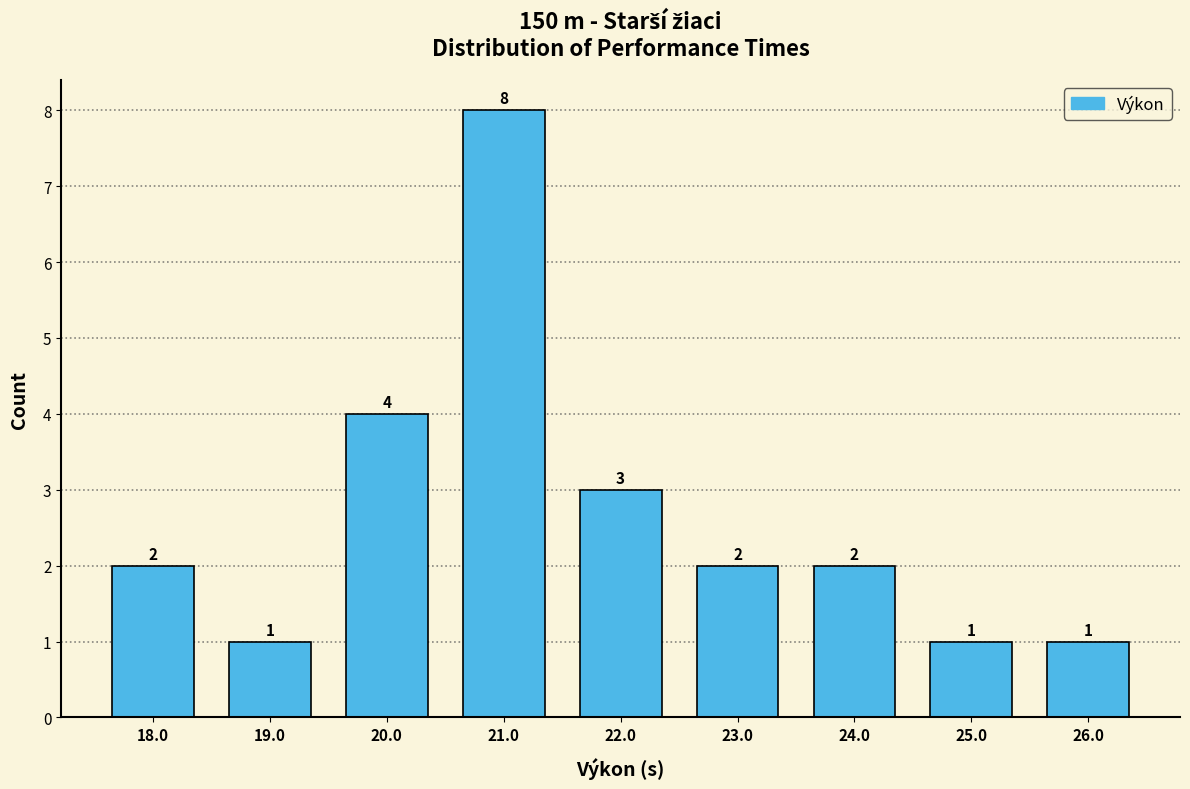

Reading left to right, list every bar in this chart as the range it spans on the x-axis followed by its height.

17.5 to 18.5: 2
18.5 to 19.5: 1
19.5 to 20.5: 4
20.5 to 21.5: 8
21.5 to 22.5: 3
22.5 to 23.5: 2
23.5 to 24.5: 2
24.5 to 25.5: 1
25.5 to 26.5: 1